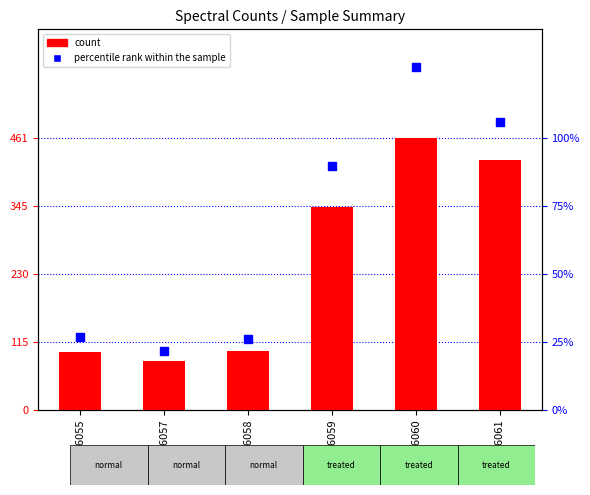

Which series has the largest total across all categories?

percentile rank within the sample